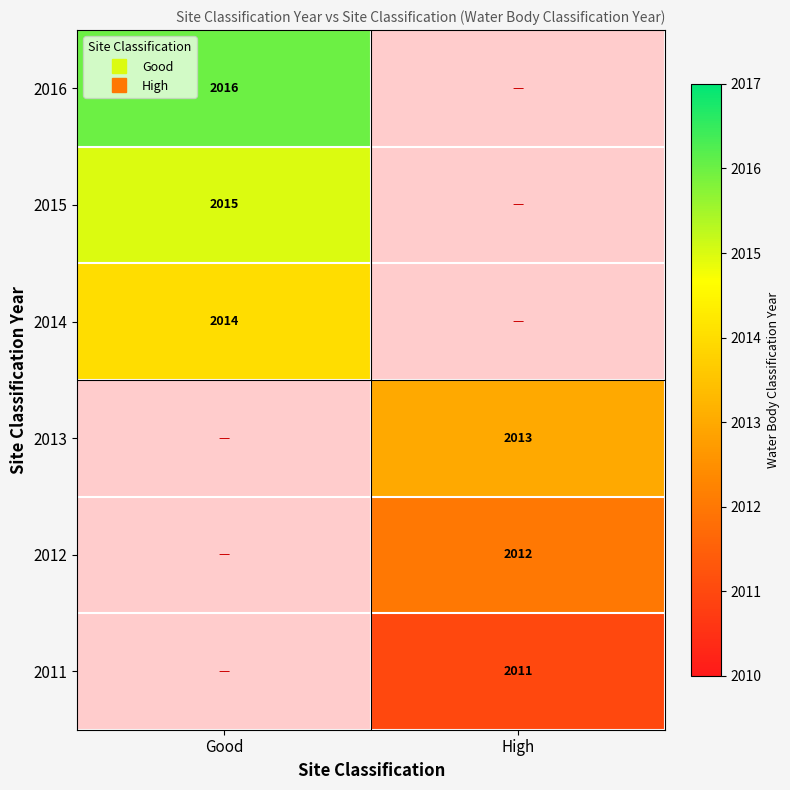

Rank the series by their maximum value, from lowest to highest.

2011, 2012, 2013, 2014, 2015, 2016